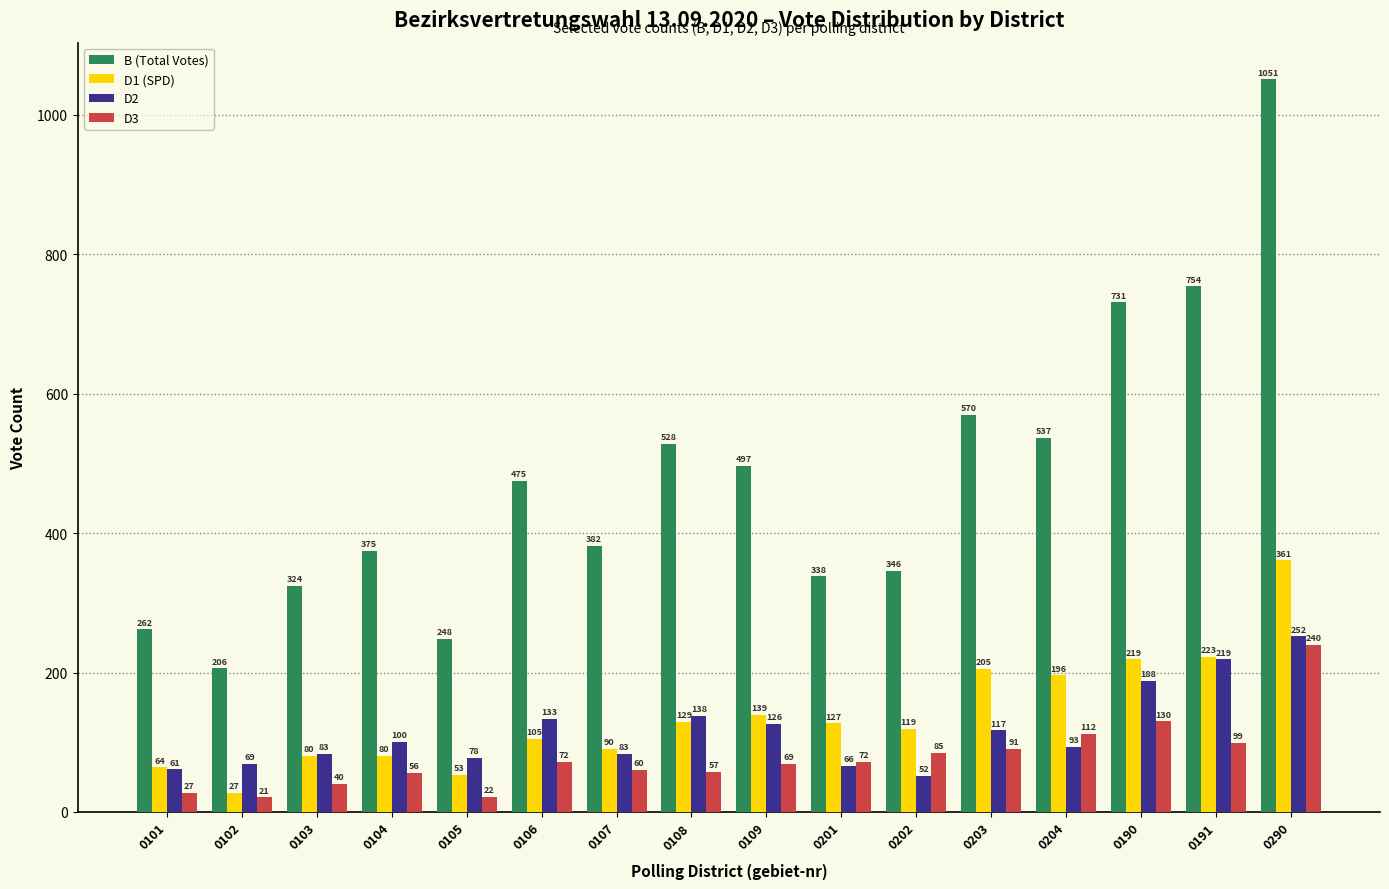

The value of D2 at 0203 is 33. True or false?

False